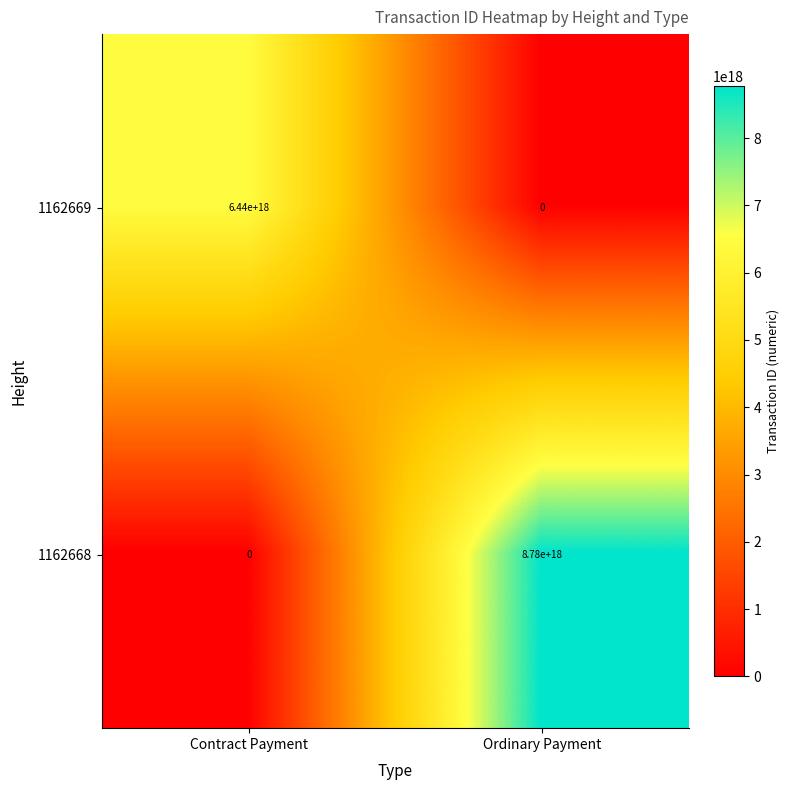

Rank the series at Ordinary Payment from lowest to highest value.

1162669, 1162668